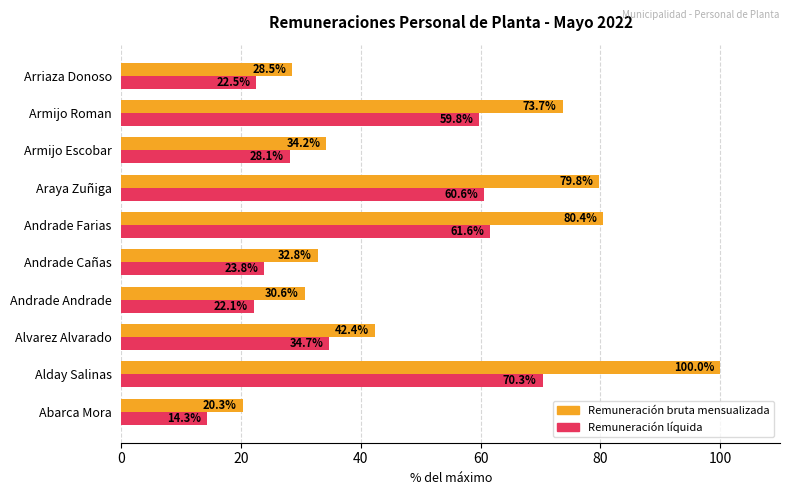

What is the difference between the highest and lowest values at Armijo Roman?

13.9